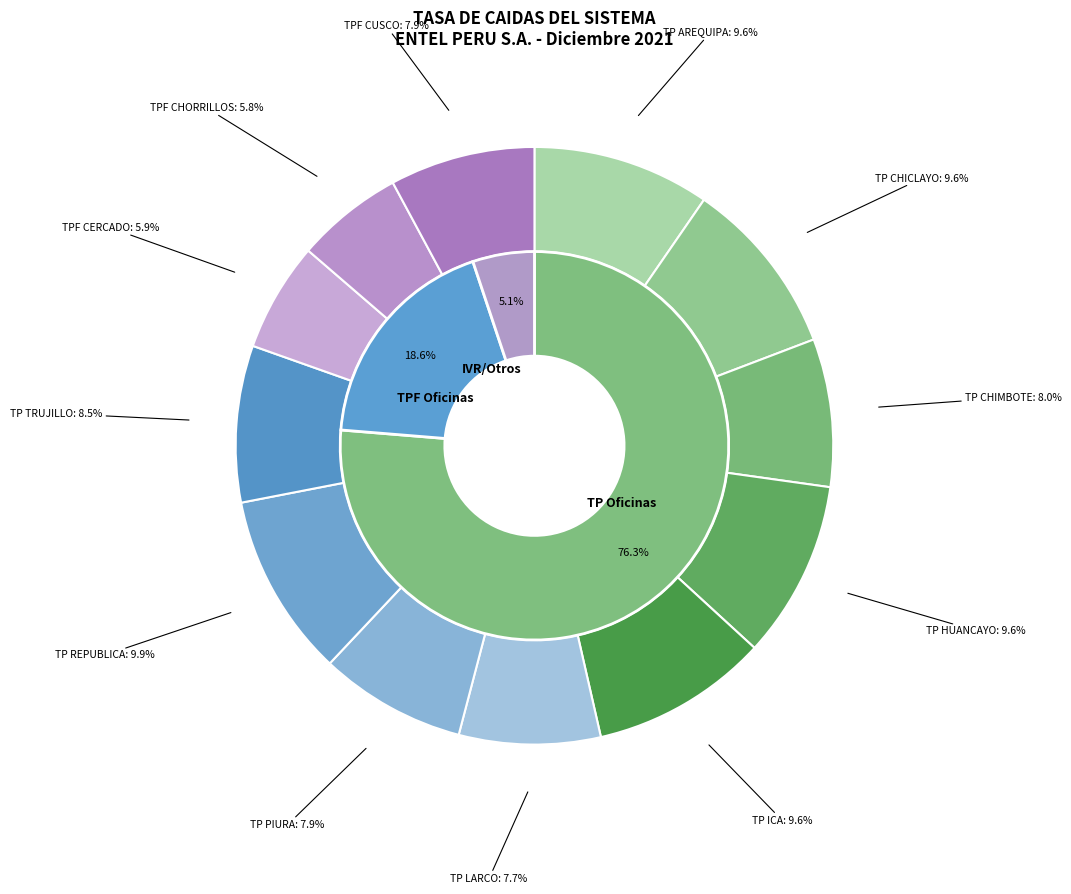

How many segments does this pie chart have?

12